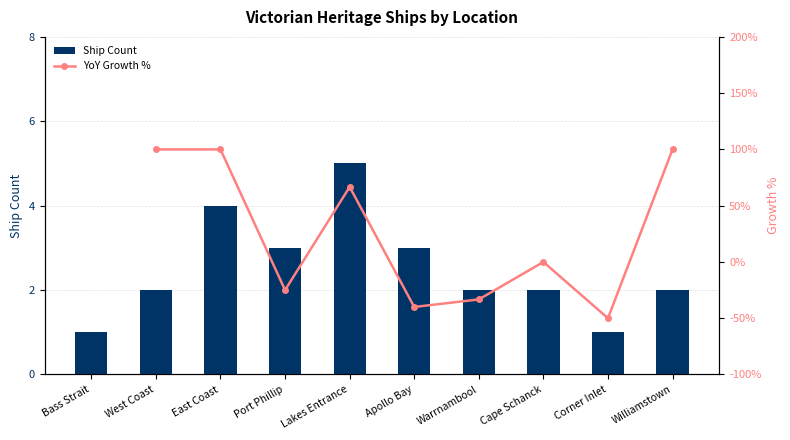

Which category has the lowest value across all series?

Corner Inlet